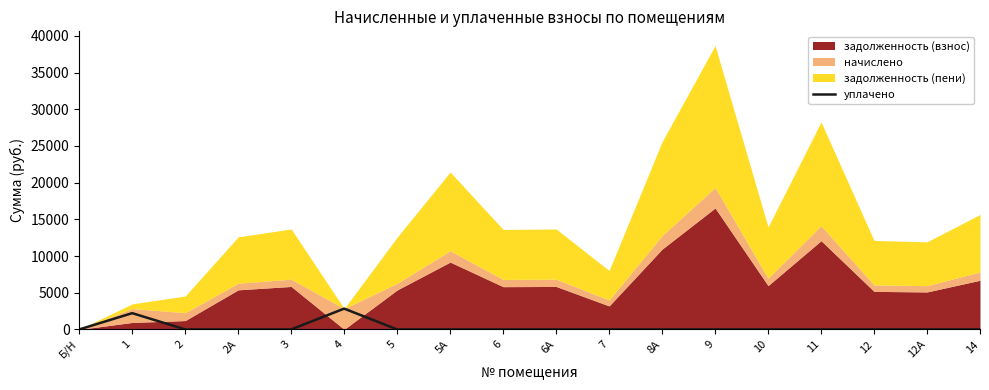

The value of уплачено at 7 is 0.0. True or false?

True